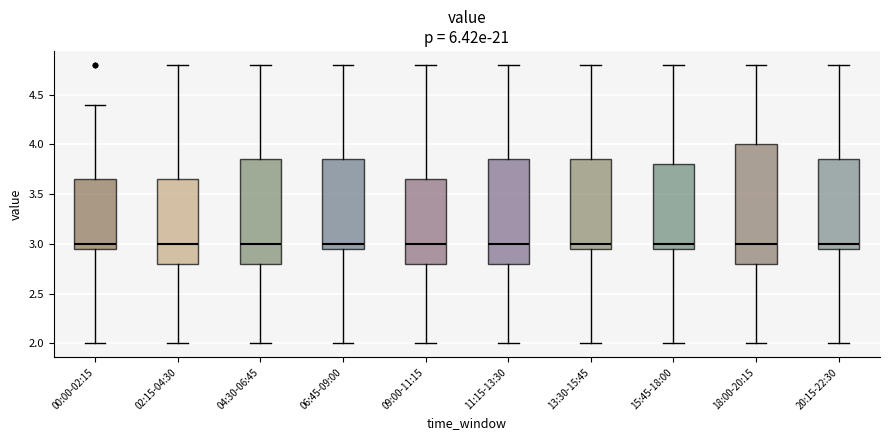

Where does the median line of the box for 15:45-18:00 sit on the y-axis? The values are not printed on the chart, so give them approximately, as read against the axis.

3.00